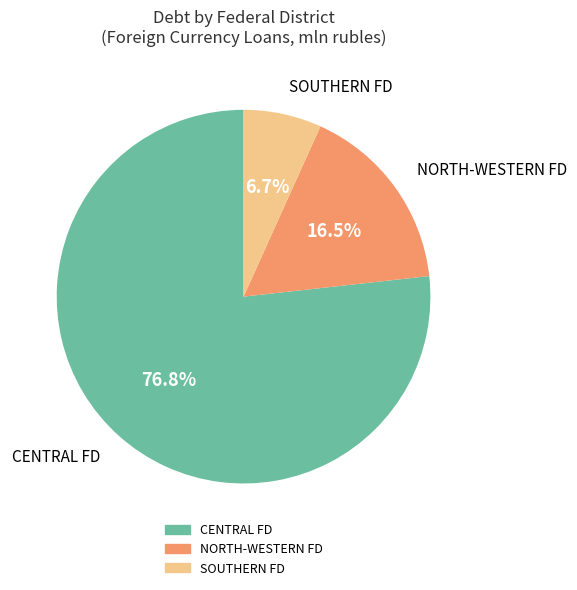

Is there any slice that represents more than half of the pie?

Yes